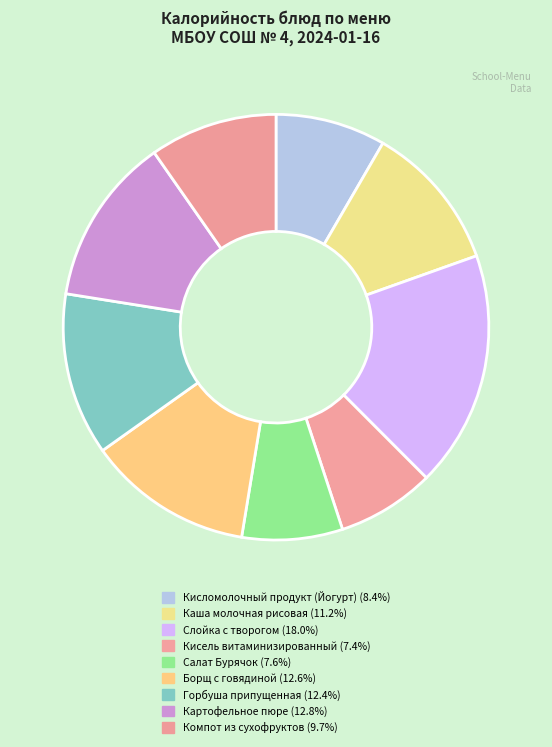

Which category has the smallest portion of the pie?

Кисель витаминизированный